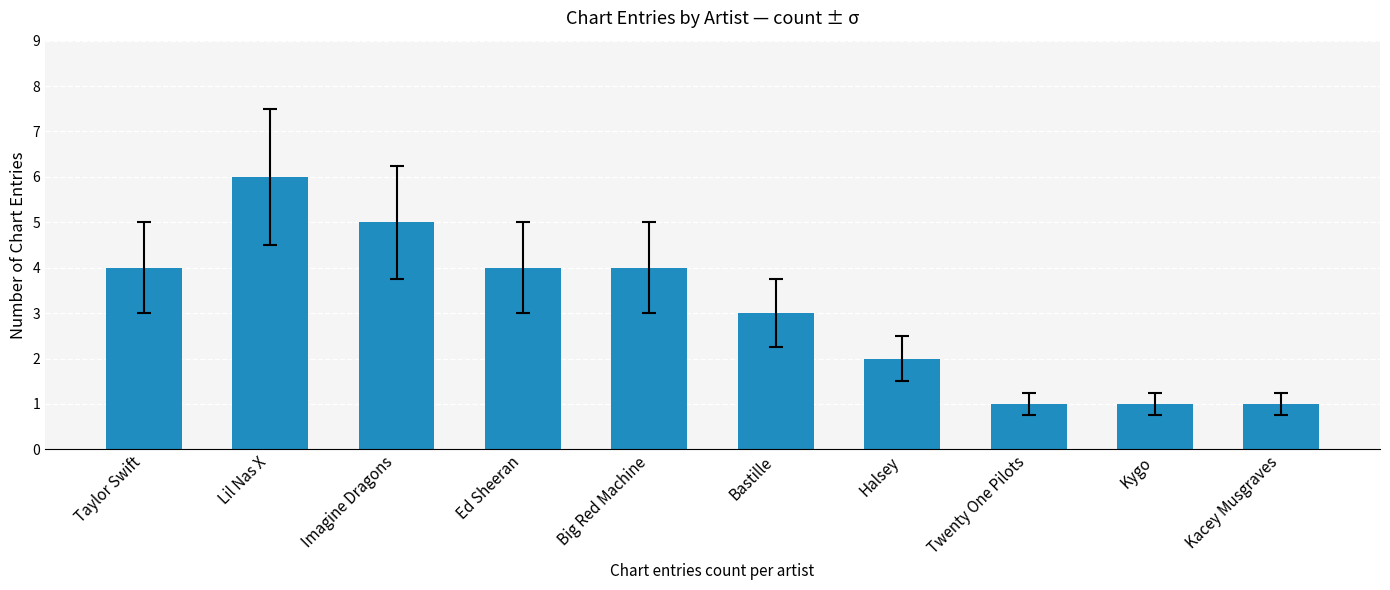

What is the sum of all values?

31